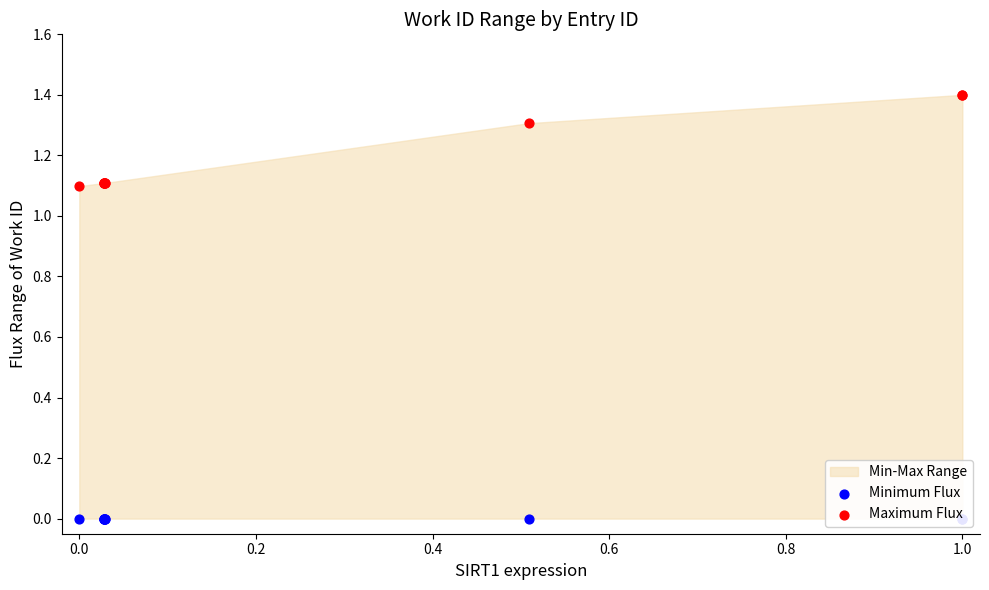

Which series has the widest spread of Y values?

Maximum Flux